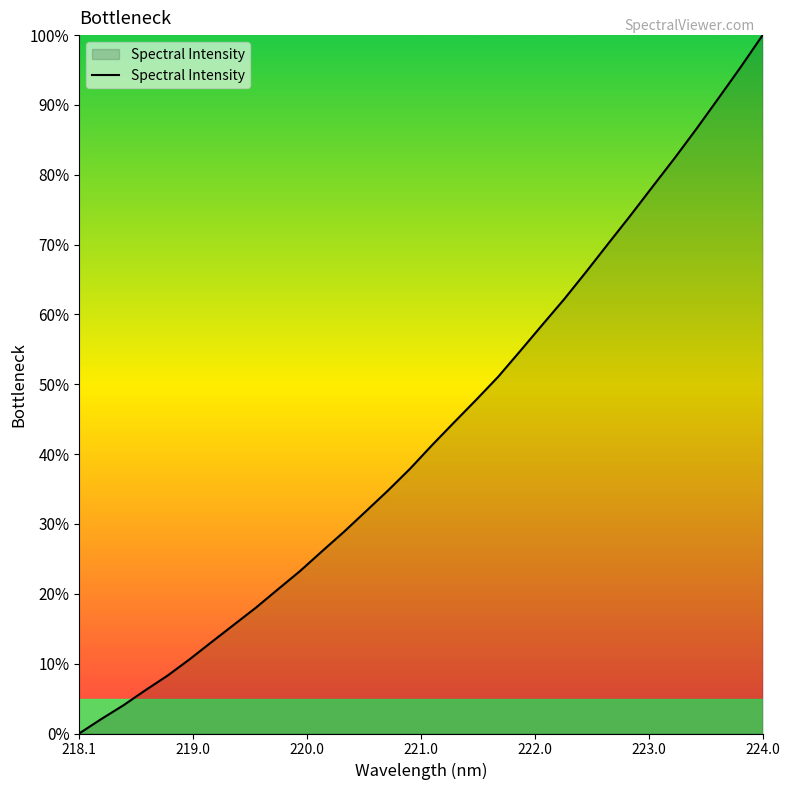

How many lines are shown in the chart?

1